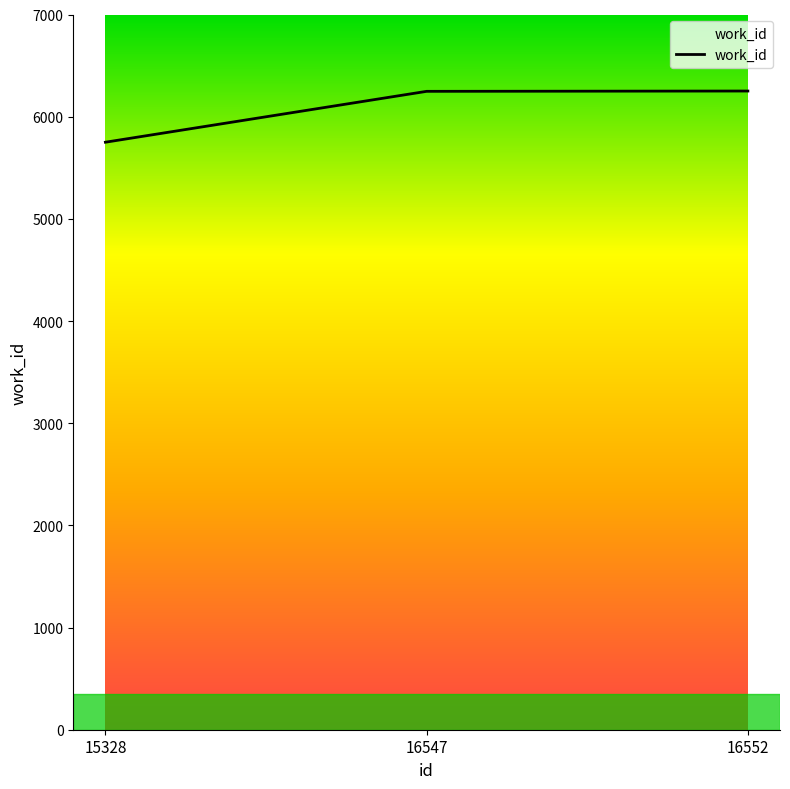

What is the minimum value shown in the chart?

5750